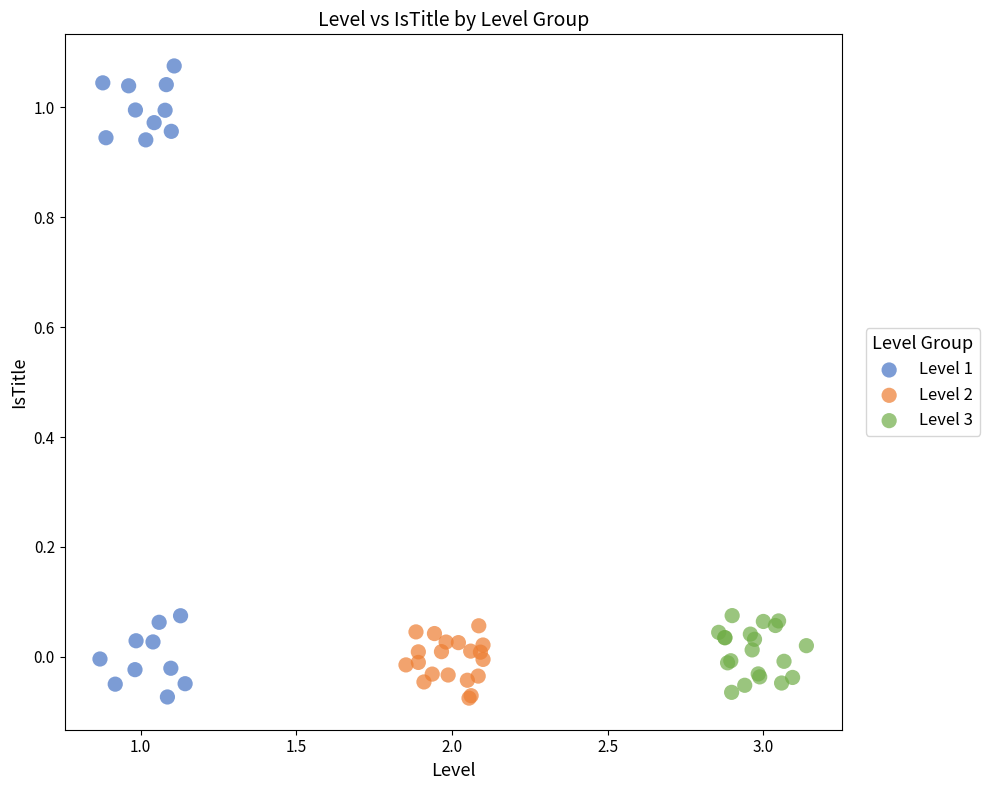

Which series contains the highest Y value?

Level 1